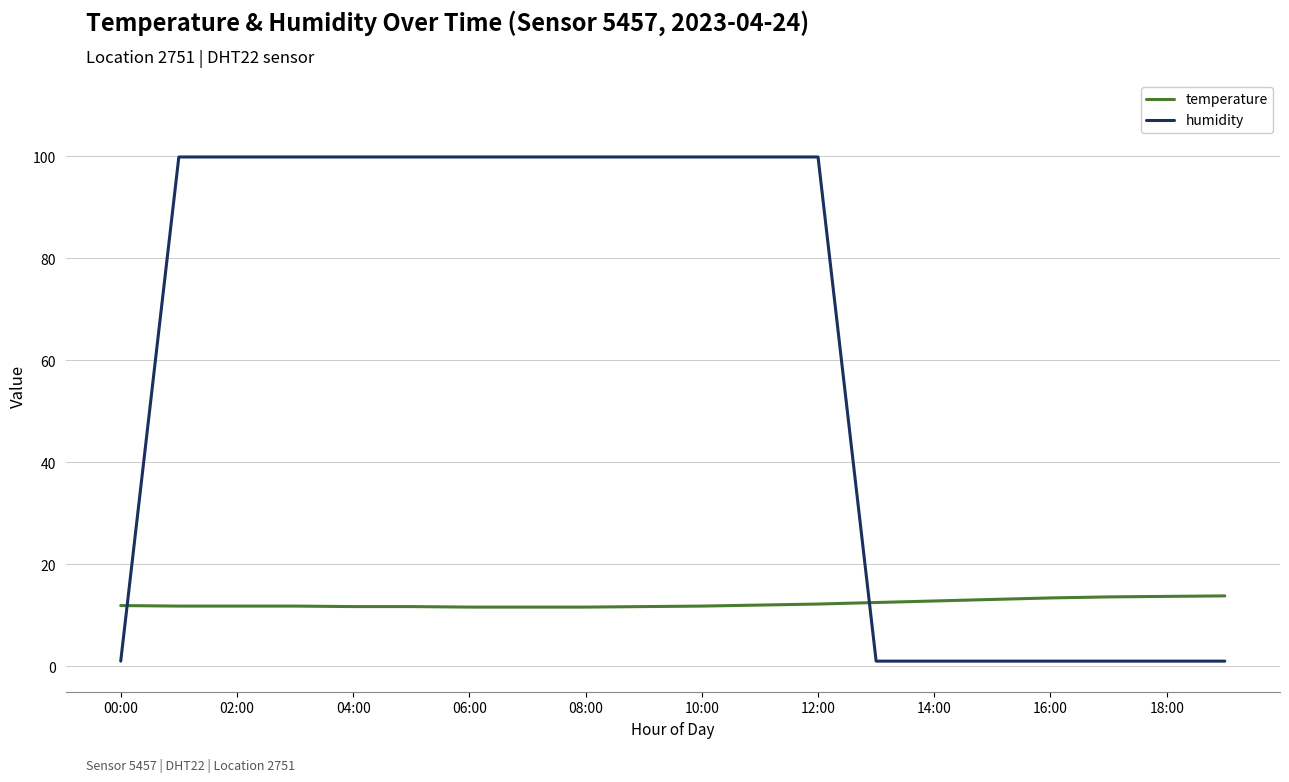

How many lines are shown in the chart?

2